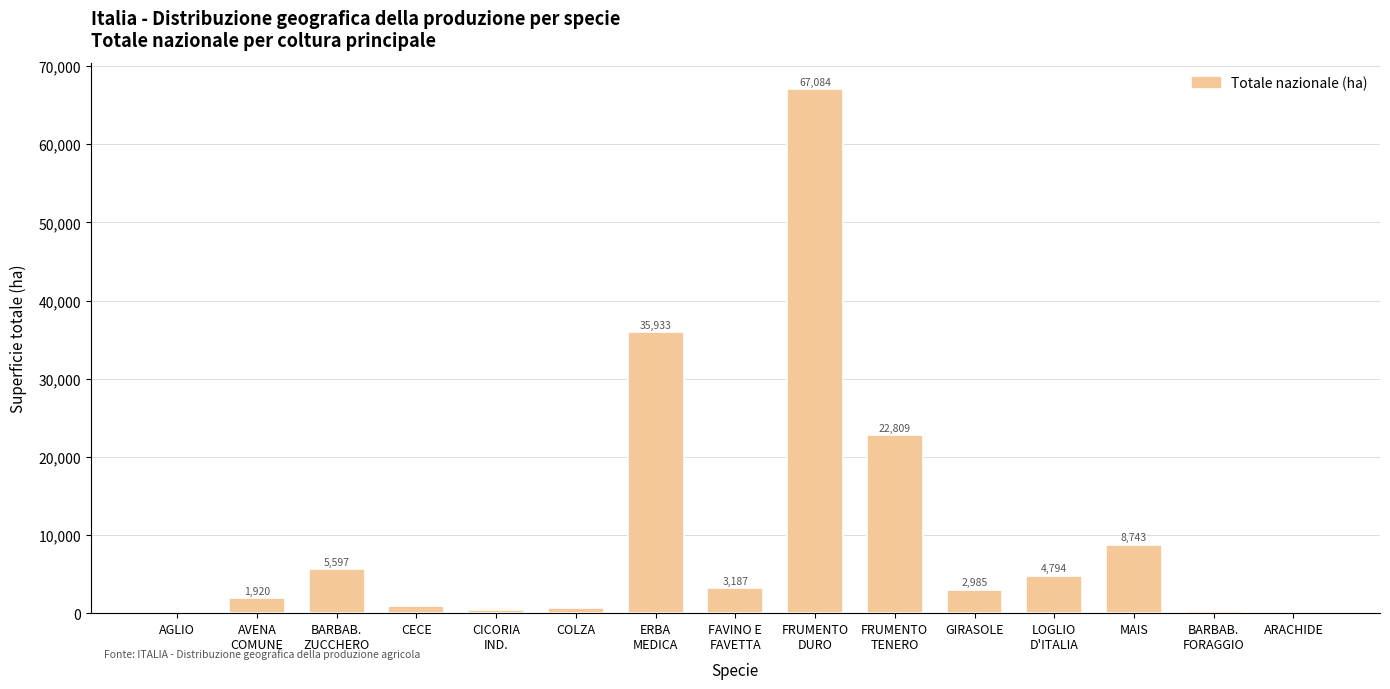

What is the sum of all values?

155376.2